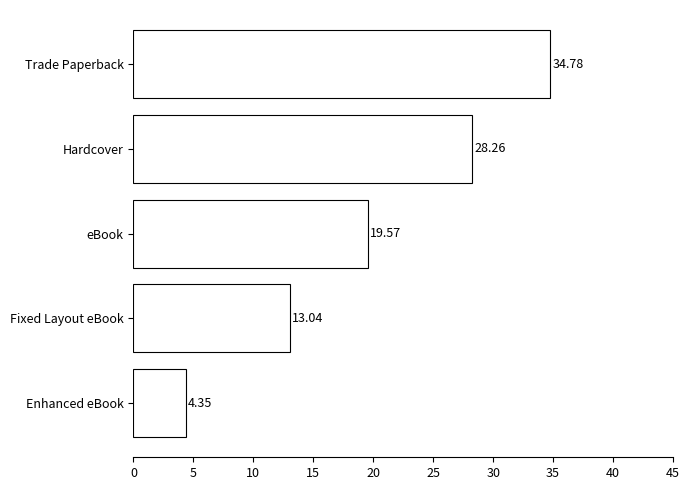

Count the number of data series in this chart.

1